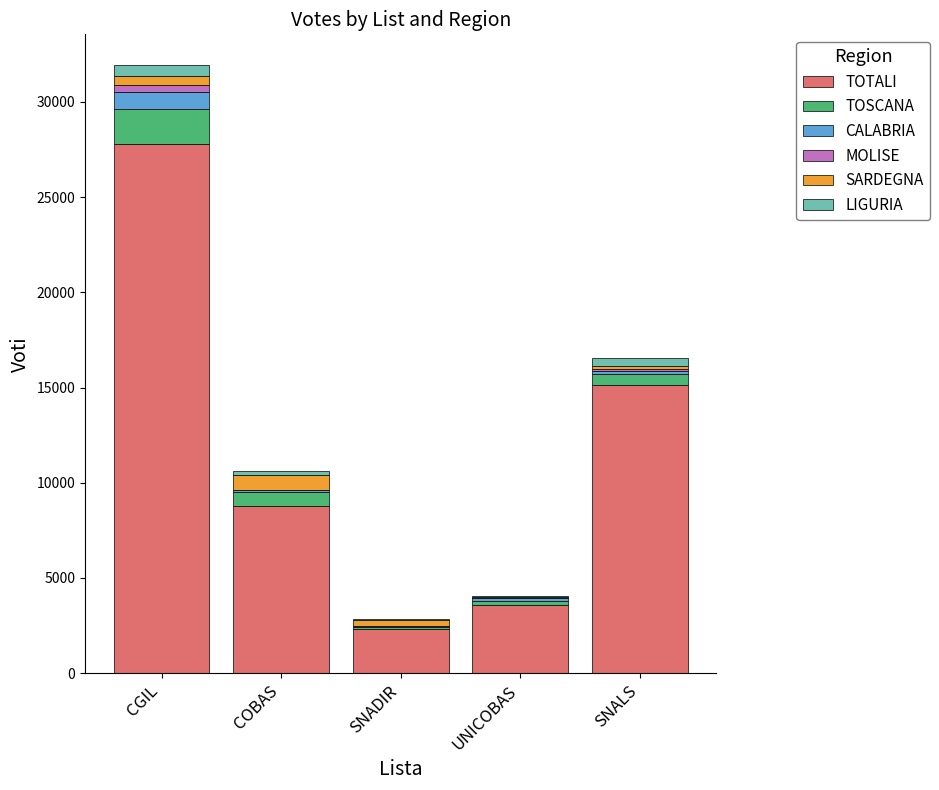

True or false: TOTALI has a value of 3564 at UNICOBAS.

True